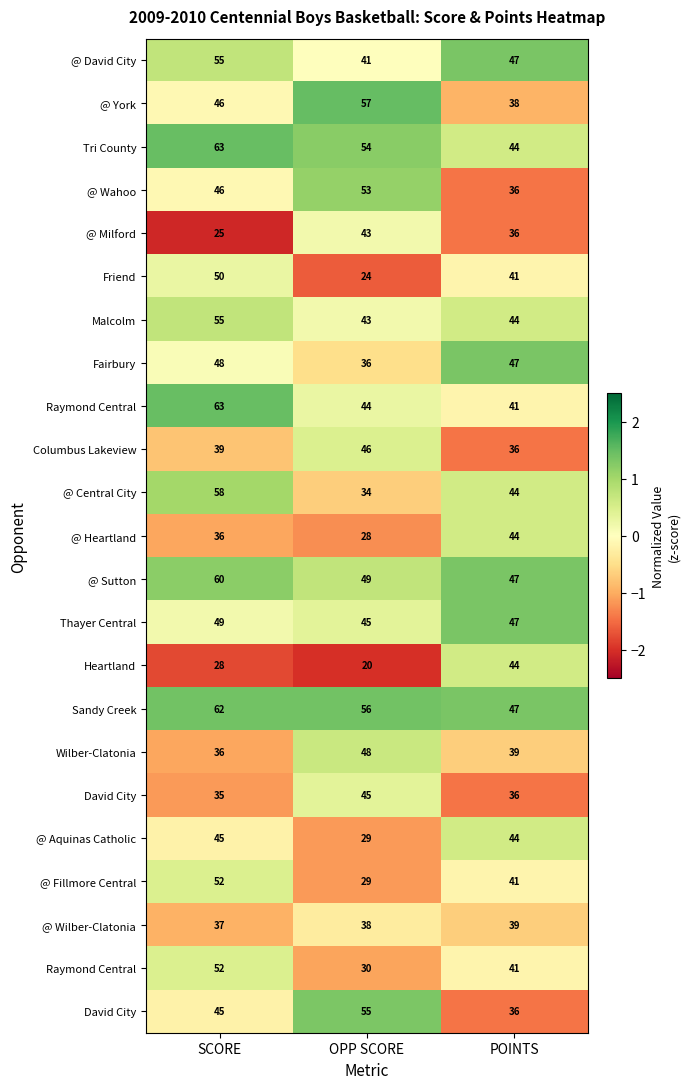

Which category has the lowest value across all series?

SCORE